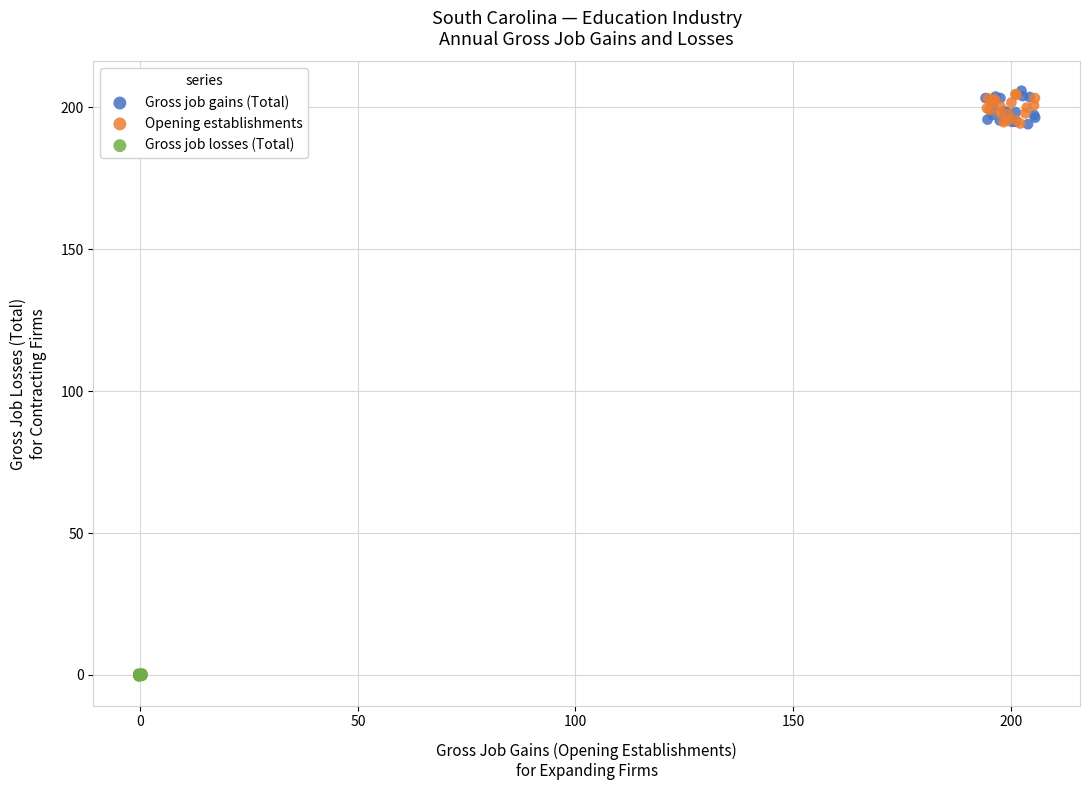

Which series reaches the minimum Y coordinate?

Gross job losses (Total)